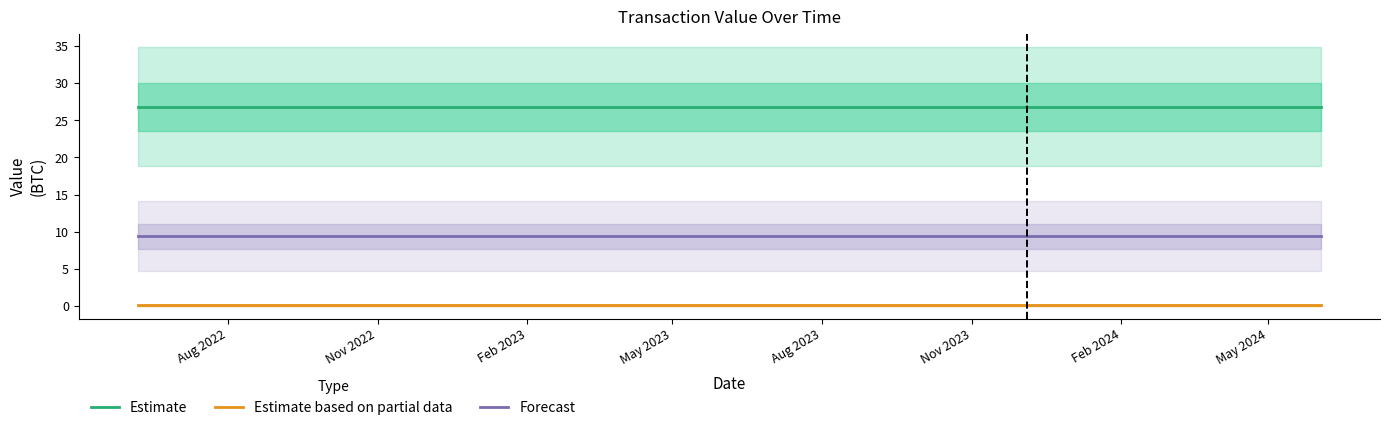

What are all the series names shown in the legend?

Estimate, Estimate based on partial data, Forecast